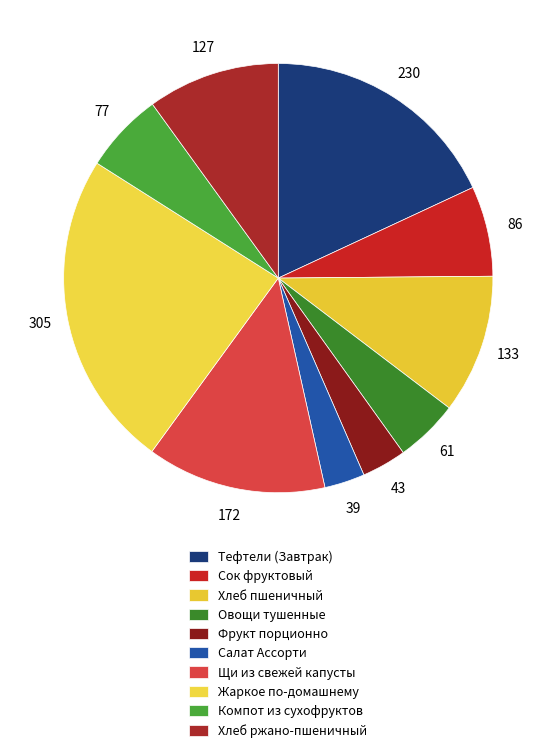

Is it true that Овощи тушенные is 1% of the pie?

False